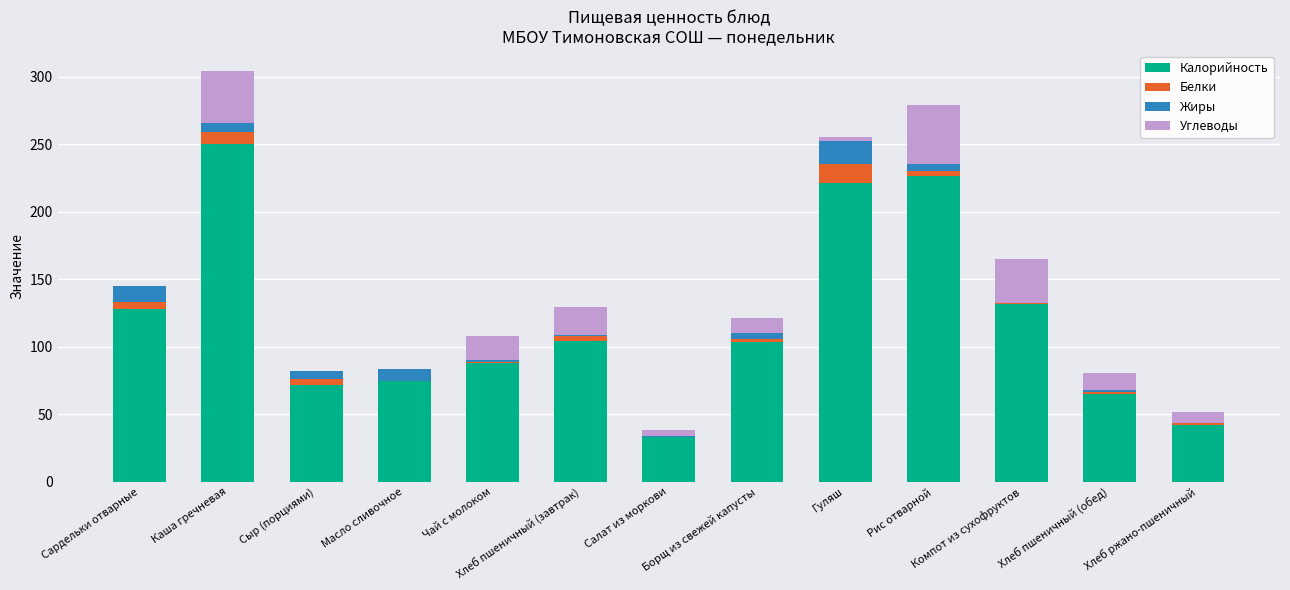

The value of Калорийность at Сардельки отварные is 219.0. True or false?

False